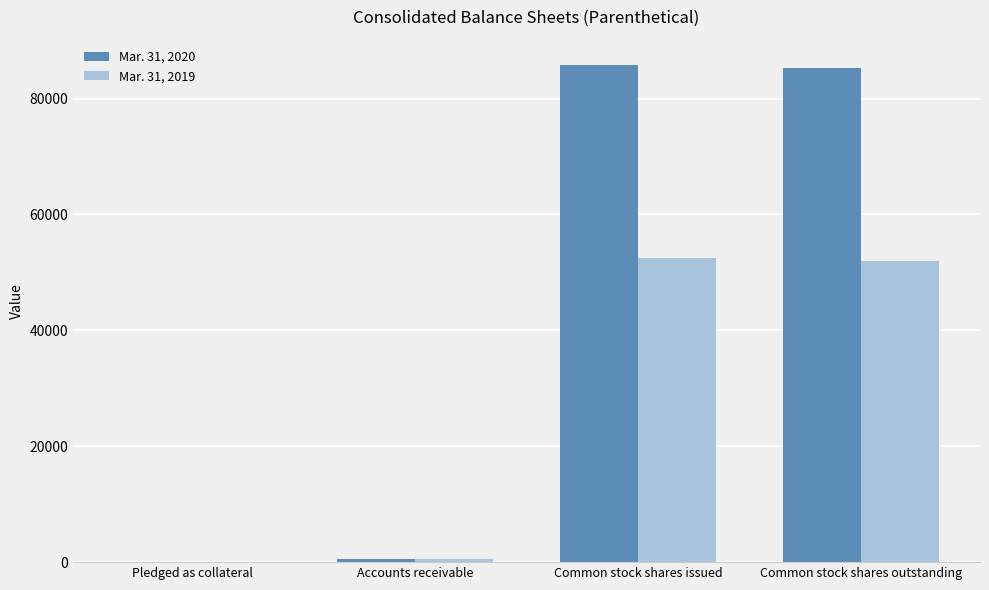

Is the value of Mar. 31, 2020 at Common stock shares outstanding greater than the value of Mar. 31, 2019 at Common stock shares outstanding?

Yes